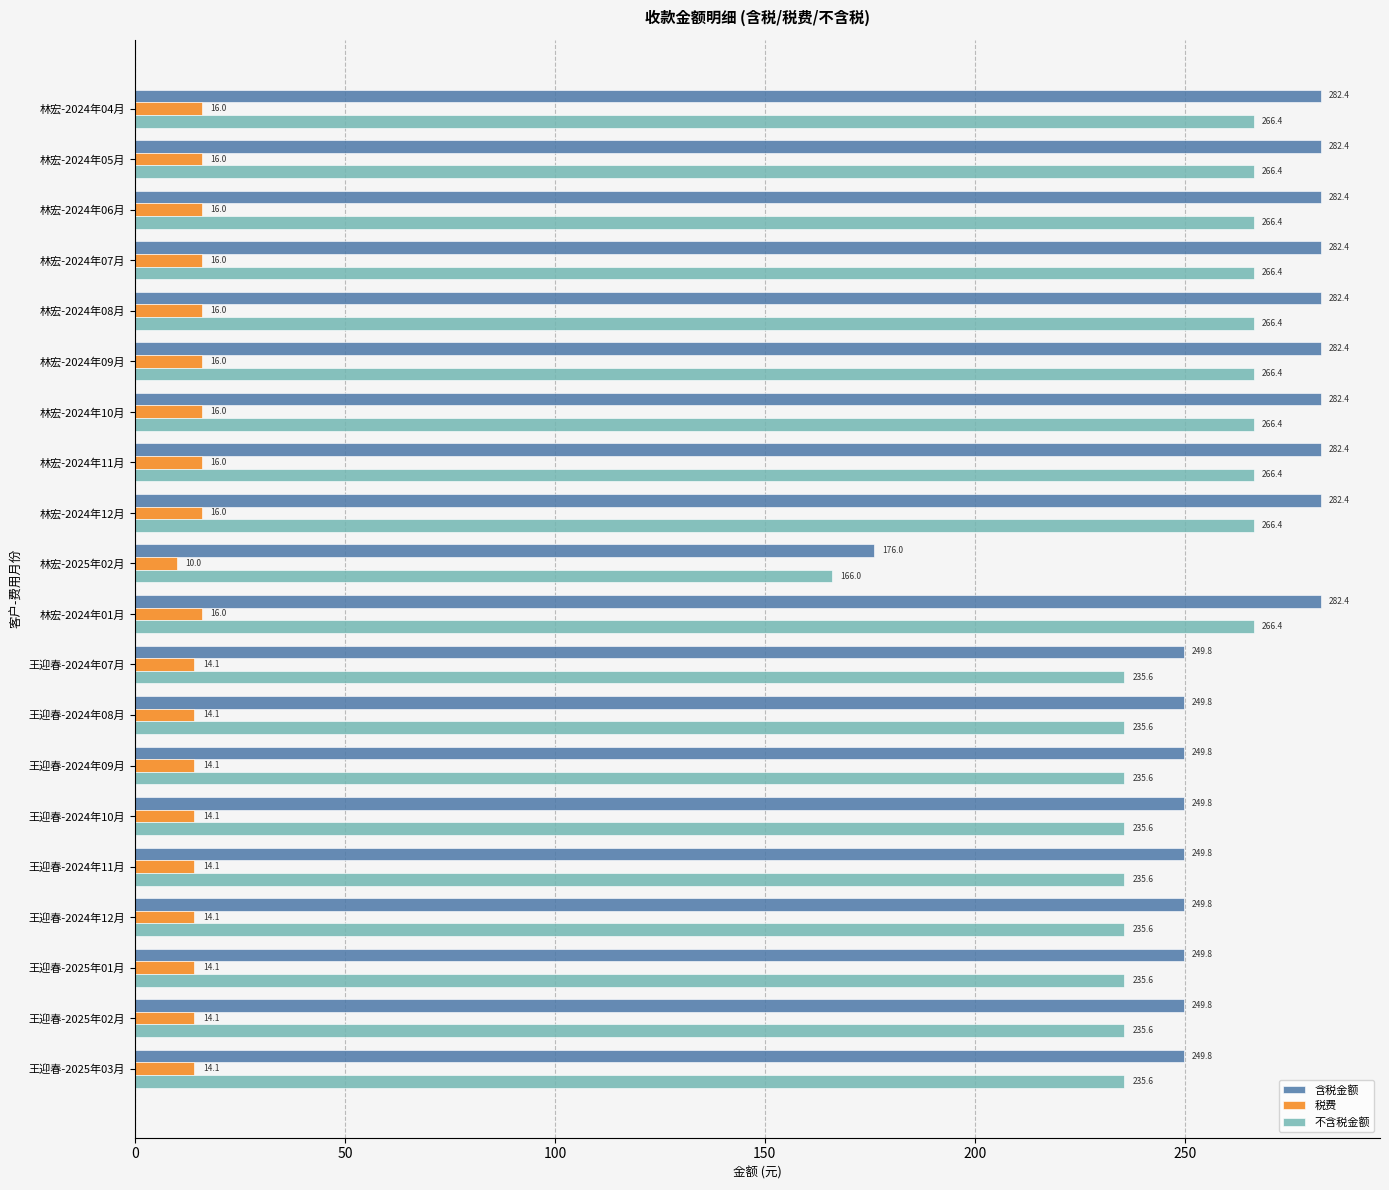

Between 林宏-2024年05月 and 林宏-2025年02月, which series saw the biggest shift?

含税金额